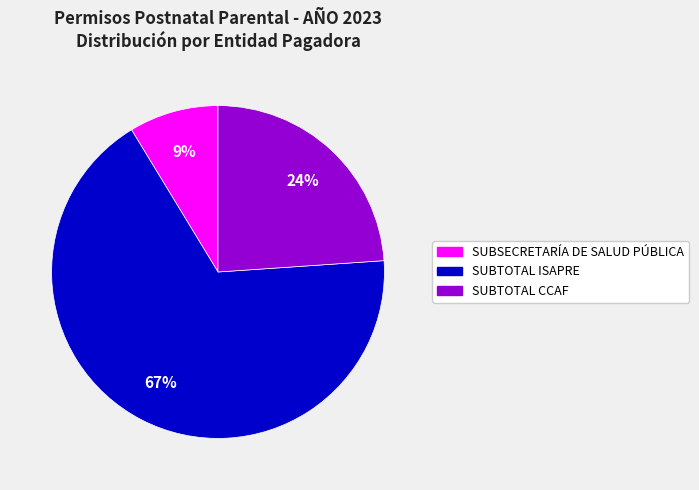

How many segments does this pie chart have?

3